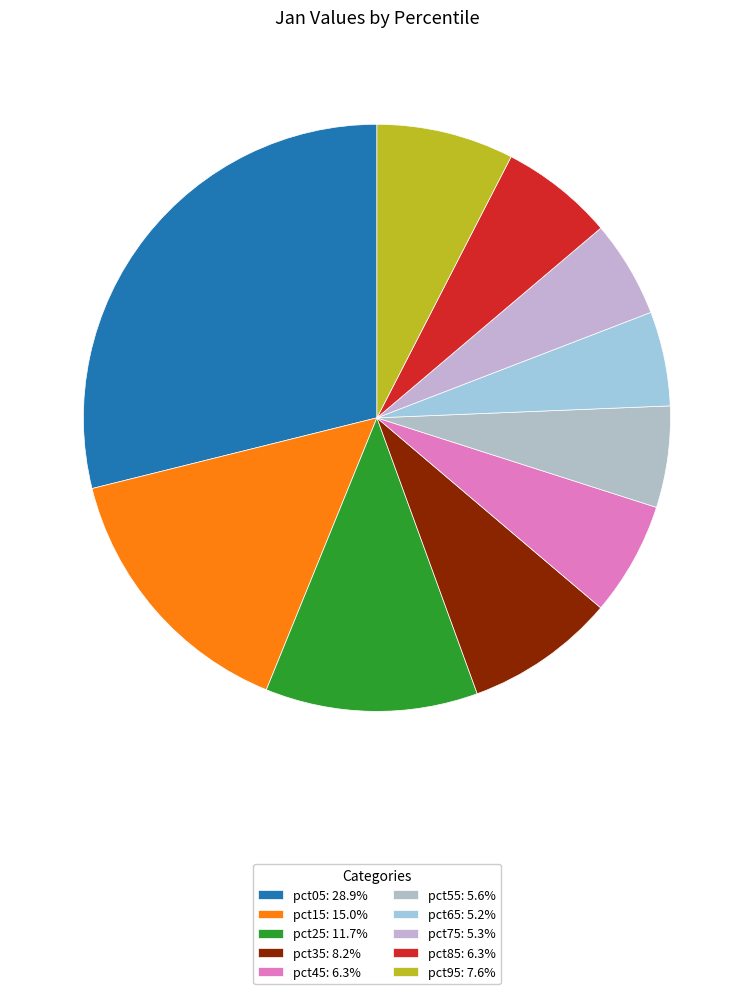

What percentage is the pct15 slice, to the nearest percent?

15%